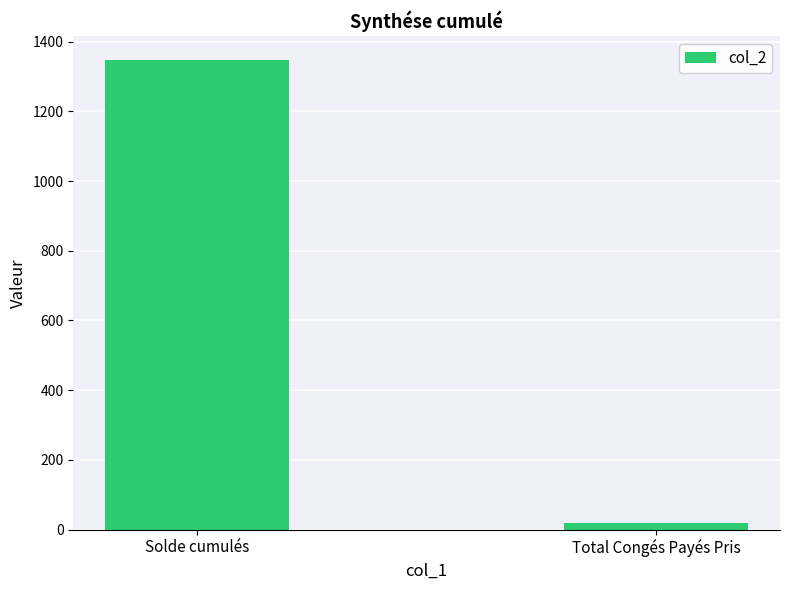

True or false: the data shows 1348.5 at Solde cumulés.

True